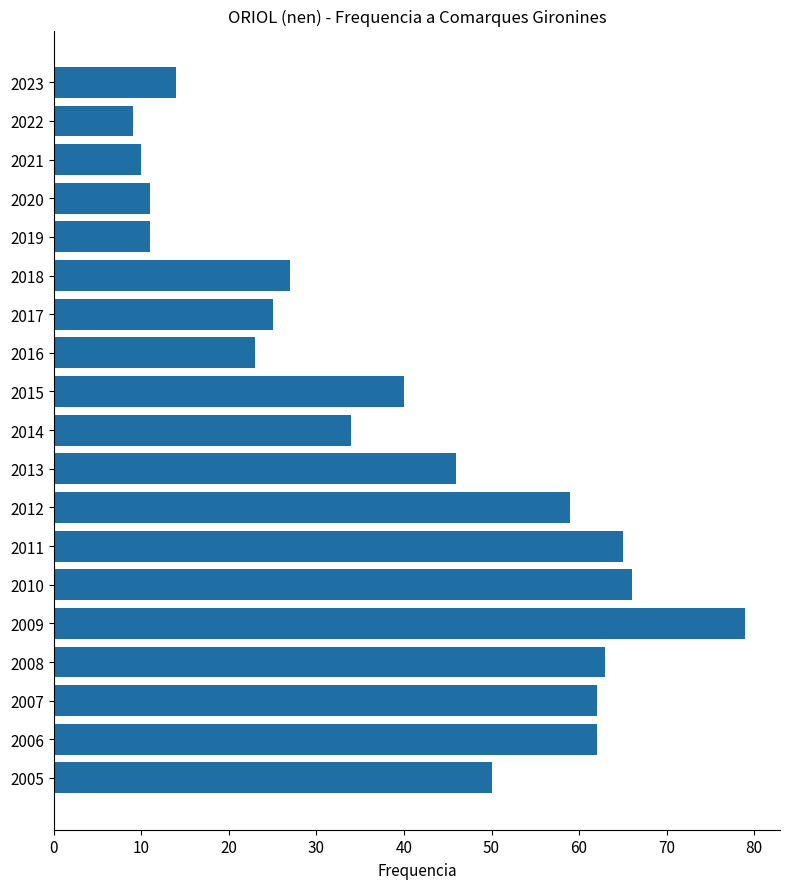

Does the chart contain stacked bars?

No